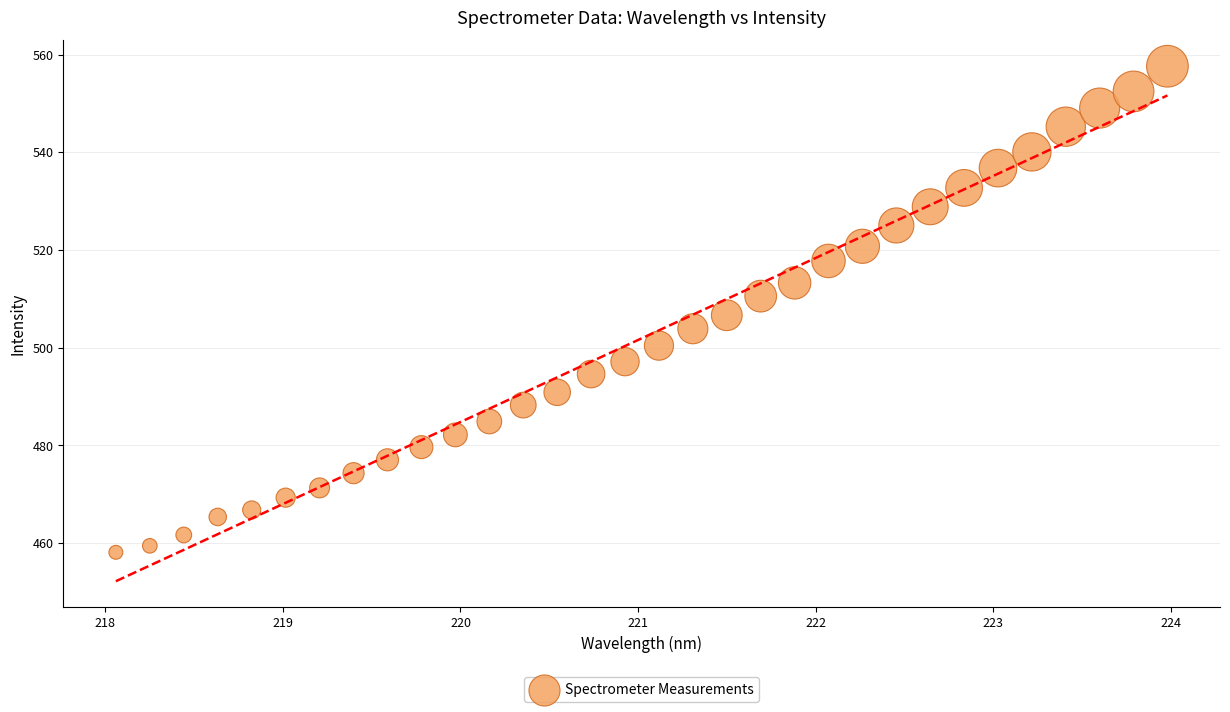

What is the range of X values (max minus min)?

5.9